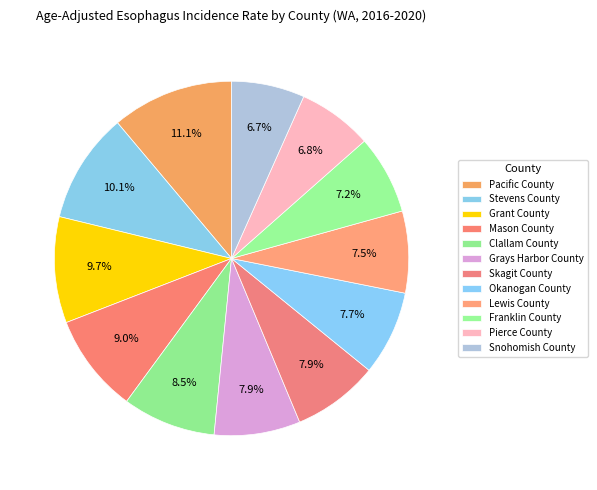

What portion of the pie excludes Lewis County?

92.5%